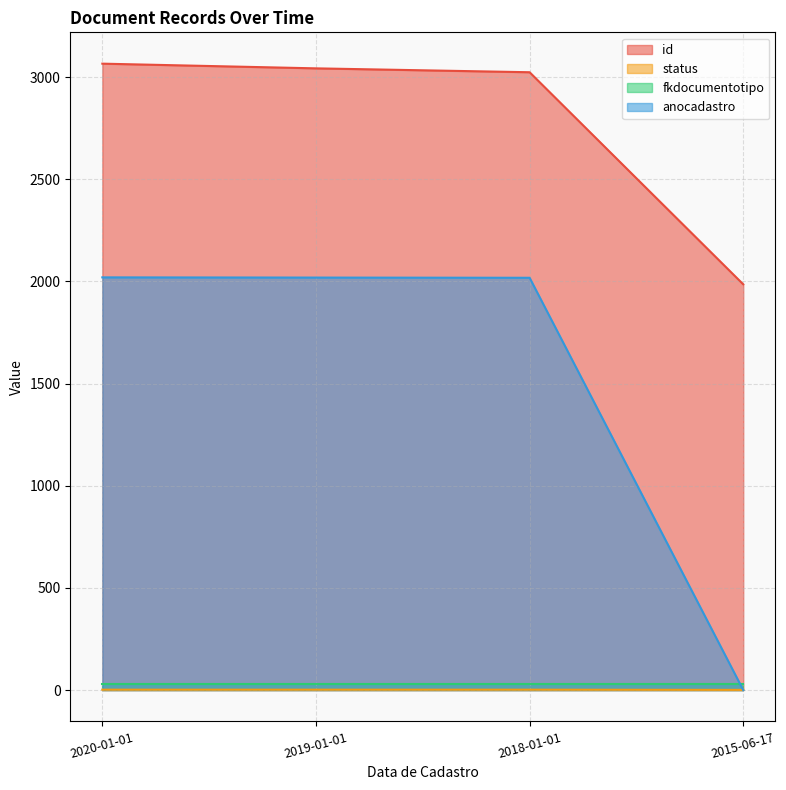

What is the difference between the anocadastro values at 2015-06-17 and 2020-01-01?

2020